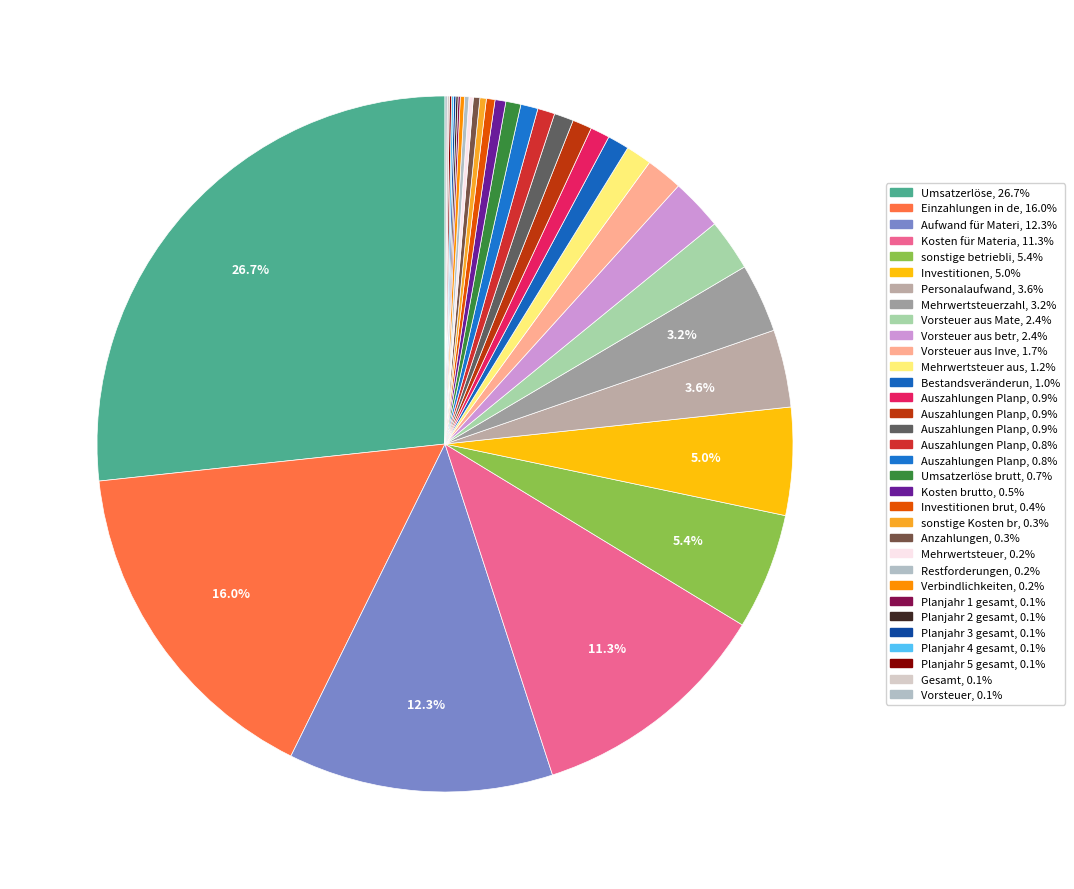

Rank the categories by value from highest to lowest.

Umsatzerlöse, Einzahlungen in der Planperiode, Aufwand für Material und Fremdleistungen, Kosten für Material und Fremdleistungen, sonstige betriebliche Kosten, Investitionen, Personalaufwand, Mehrwertsteuerzahllast, Vorsteuer aus Material, Vorsteuer aus betrieblichen Kosten, Vorsteuer aus Investitionen, Mehrwertsteuer aus Umsatzerlösen, Bestandsveränderungen Material, Auszahlungen Planperiode 1, Auszahlungen Planperiode 2, Auszahlungen Planperiode 3, Auszahlungen Planperiode 4, Auszahlungen Planperiode 5, Umsatzerlöse brutto, Kosten brutto, Investitionen brutto, sonstige Kosten brutto, Anzahlungen, Mehrwertsteuer, Restforderungen, Verbindlichkeiten, Planjahr 1 gesamt, Planjahr 2 gesamt, Planjahr 3 gesamt, Planjahr 4 gesamt, Planjahr 5 gesamt, Gesamt, Vorsteuer